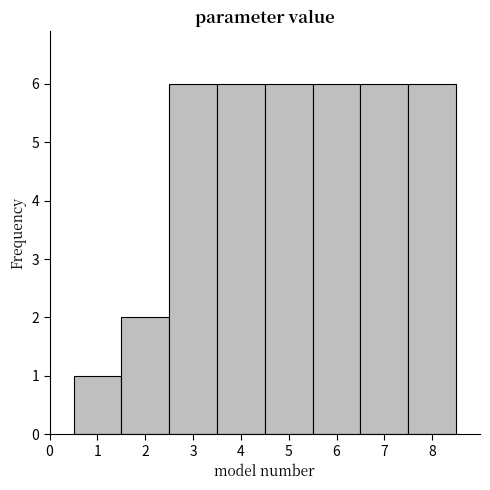

What is the height of the bar covering 4.5 to 5.5 on the x-axis? The values are not printed on the chart, so give them approximately, as read against the axis.

6